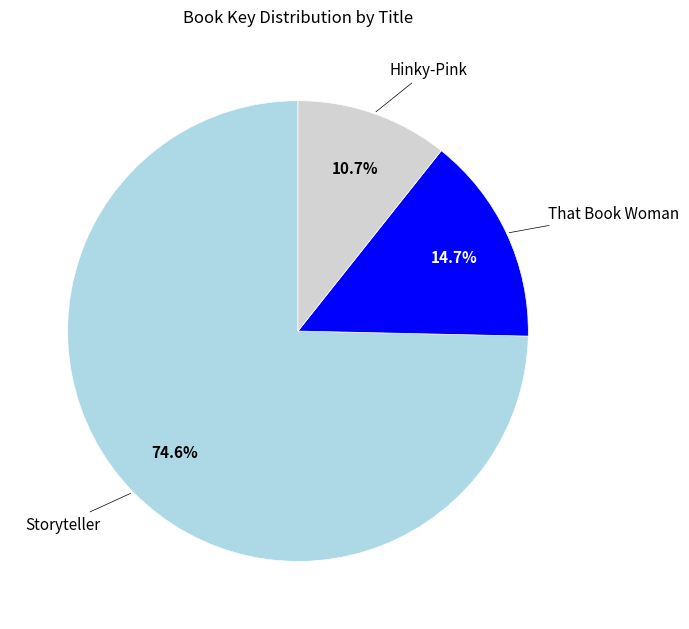

How many slices are in this pie chart?

3